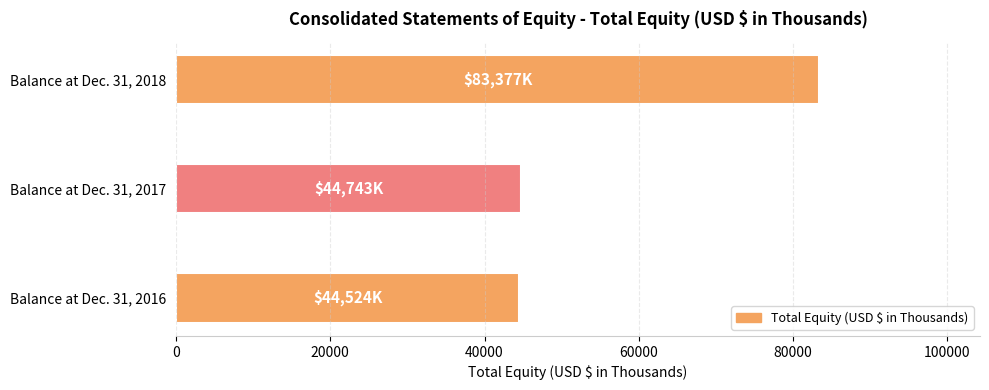

How many bars are there in total?

3